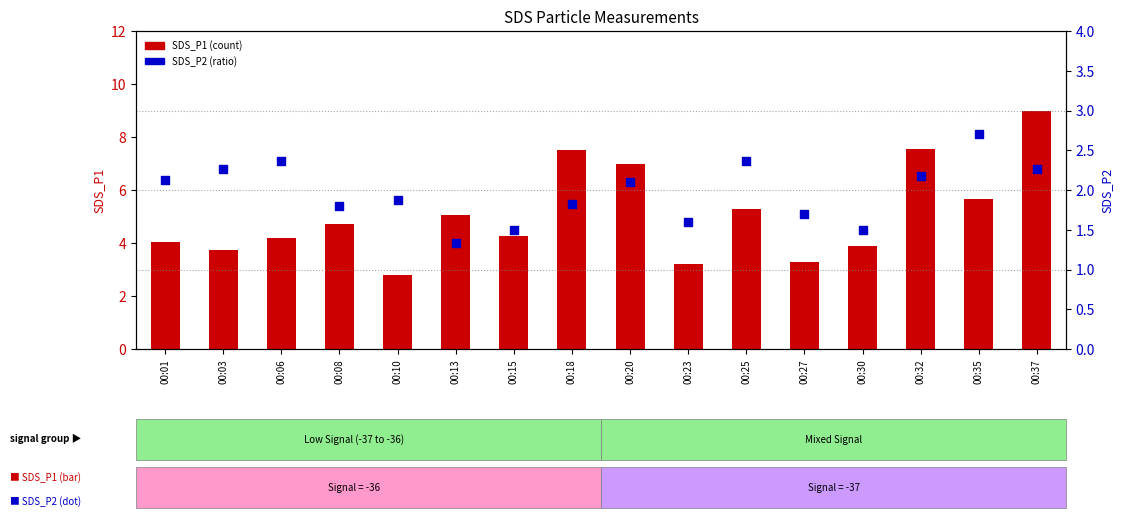

At how many categories does at least one series exceed 3?

15